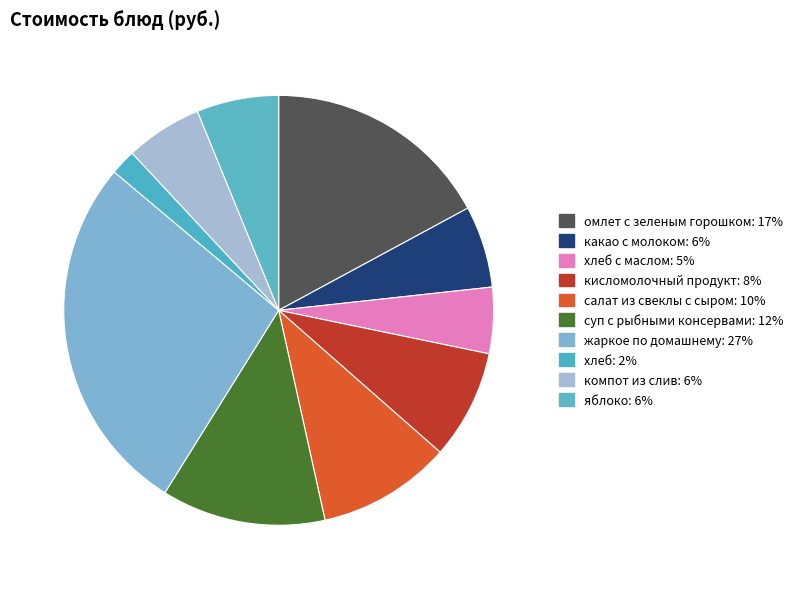

How many slices are in this pie chart?

10